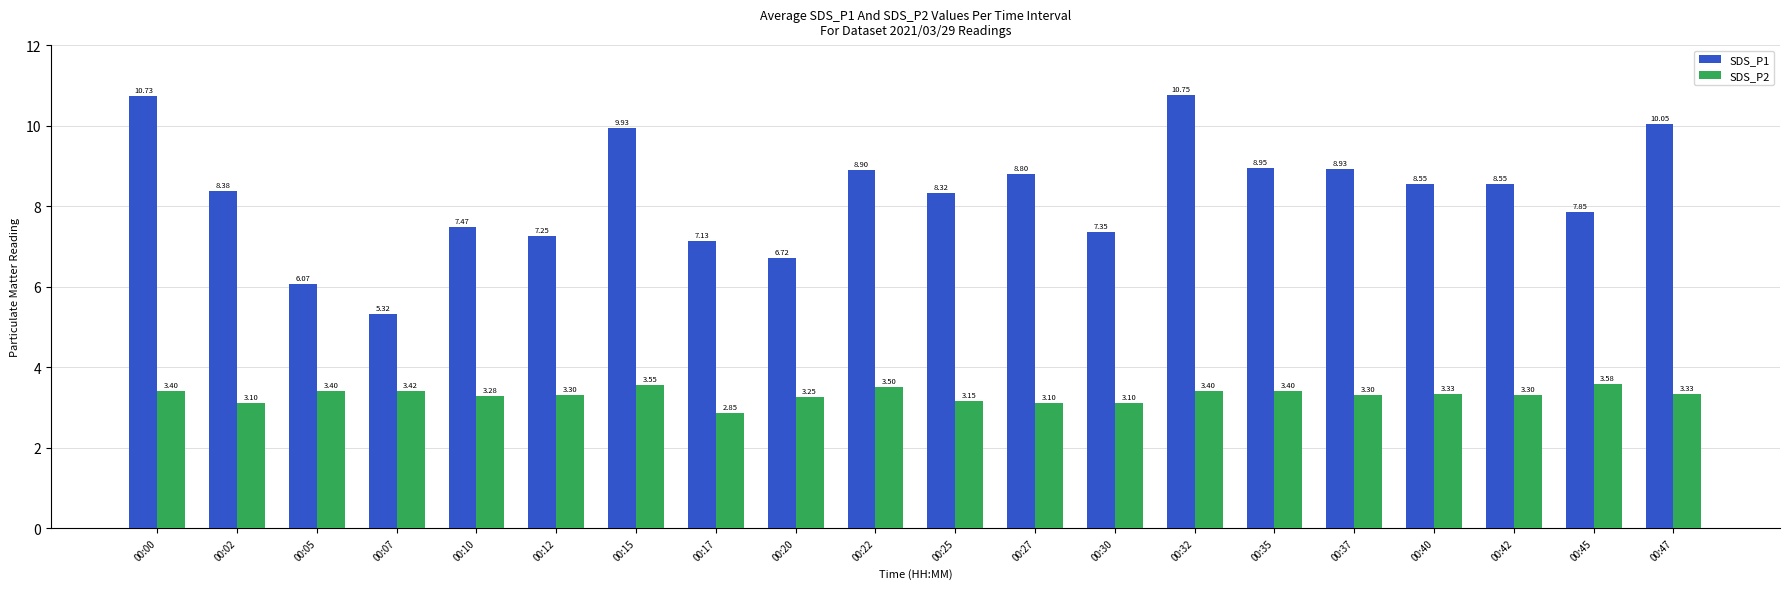

At 00:32, list the series in order from smallest to largest.

SDS_P2, SDS_P1